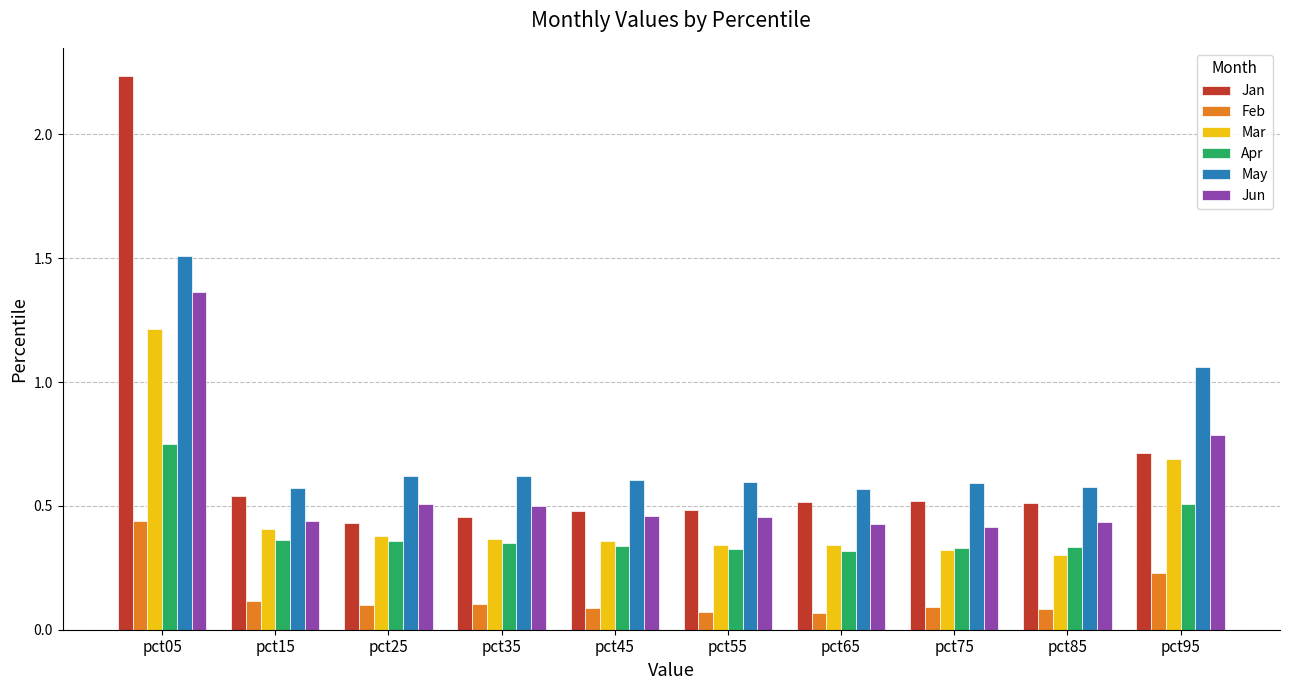

Which series has the largest range (max minus min)?

Jan